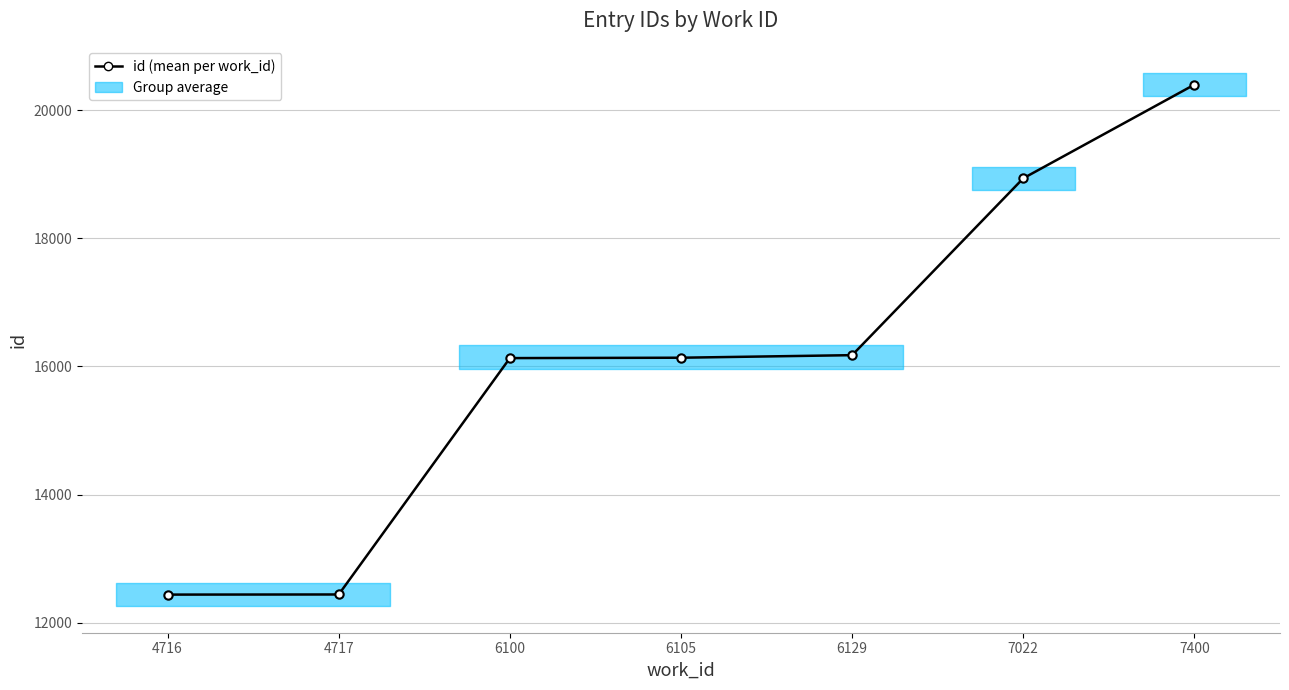

Does the chart have visible grid lines?

Yes